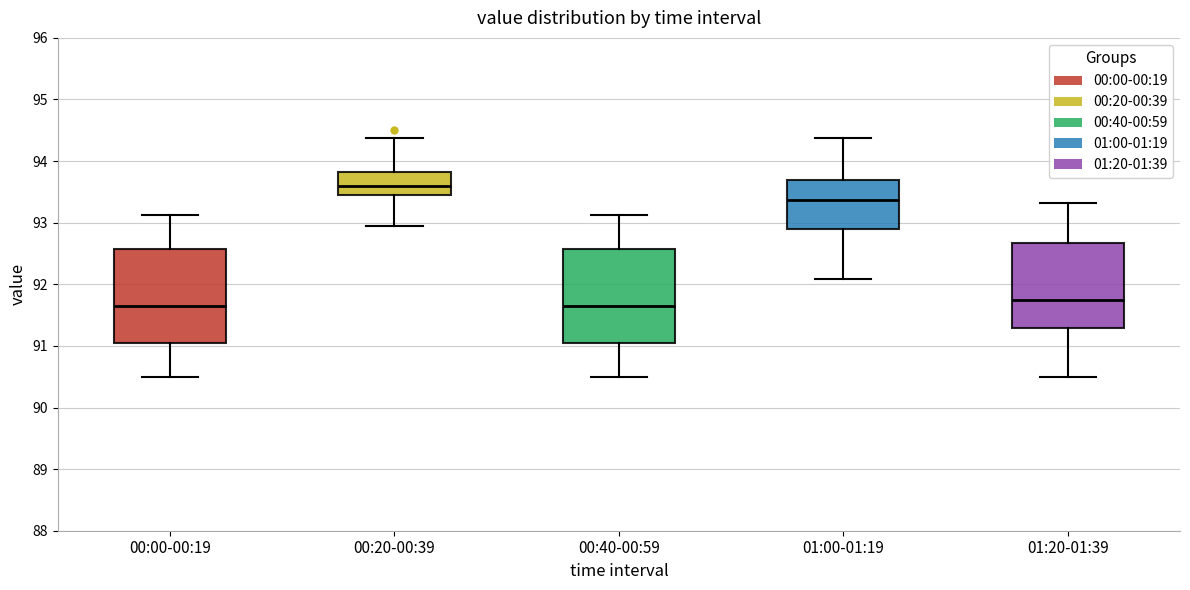

Reading left to right, transcribe this box plot: for each box, give where its median line is, the range the box spans, and where its two whiskers end, as read against the y-axis. The values are not printed on the chart, so give them approximately, as read against the axis.

00:00-00:19: median 91.7, box 91.1 to 92.6, whiskers 90.5 to 93.1
00:20-00:39: median 93.6, box 93.4 to 93.8, whiskers 92.9 to 94.4
00:40-00:59: median 91.7, box 91.1 to 92.6, whiskers 90.5 to 93.1
01:00-01:19: median 93.4, box 92.9 to 93.7, whiskers 92.1 to 94.4
01:20-01:39: median 91.7, box 91.3 to 92.7, whiskers 90.5 to 93.3